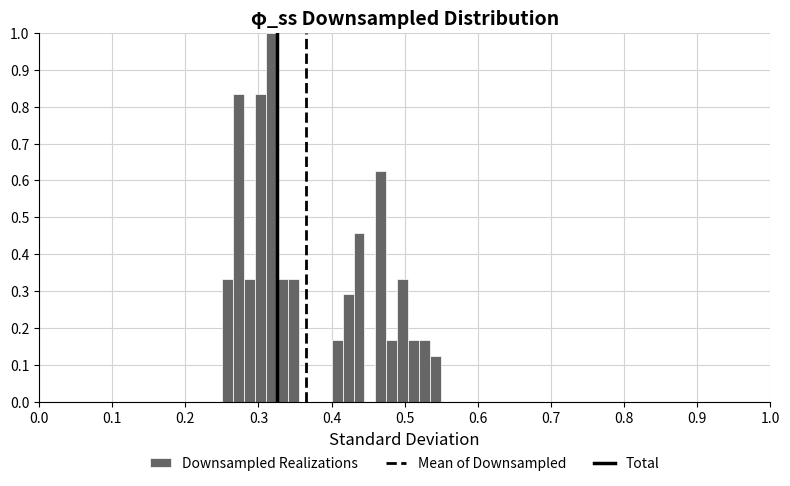

Read against the x-axis, roughly where is the centre of the tallest bar?

0.32